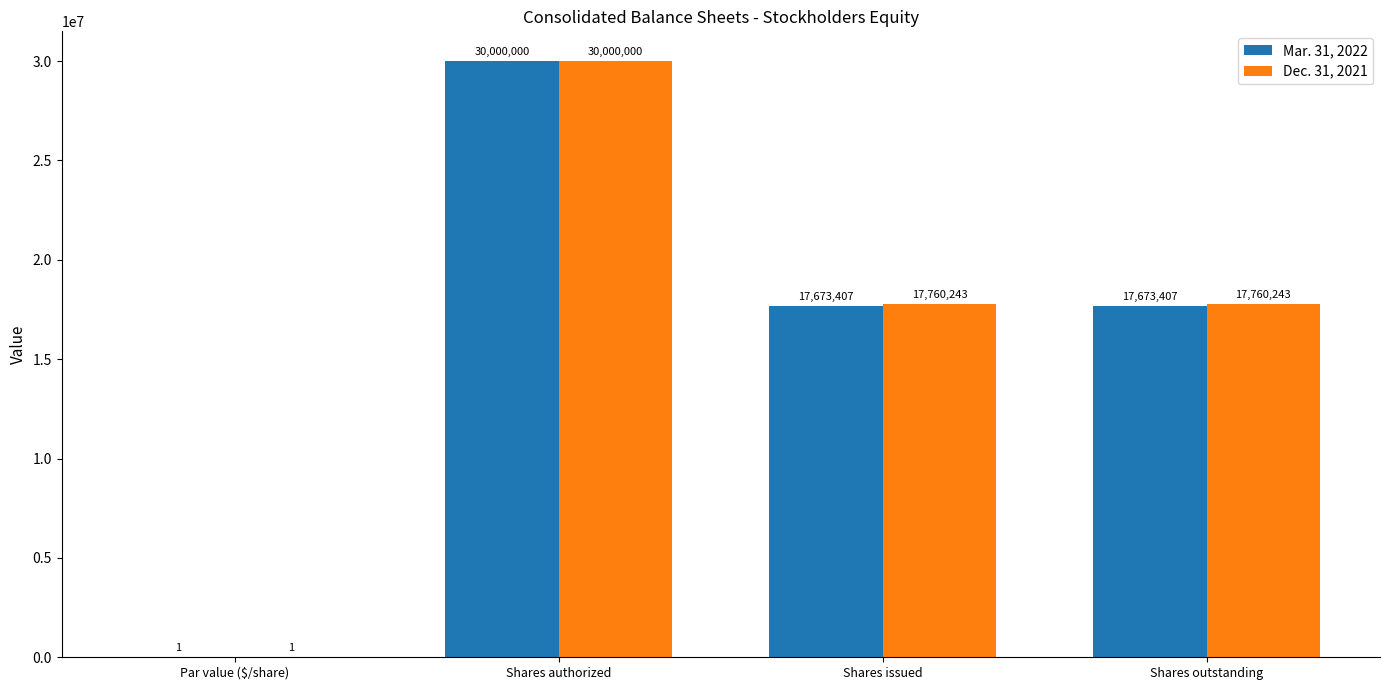

Read the Dec. 31, 2021 value at Shares issued.

17760243